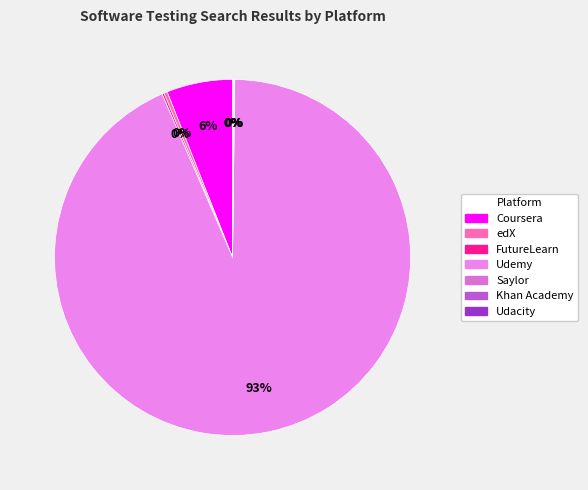

Is there a majority slice in this chart?

Yes